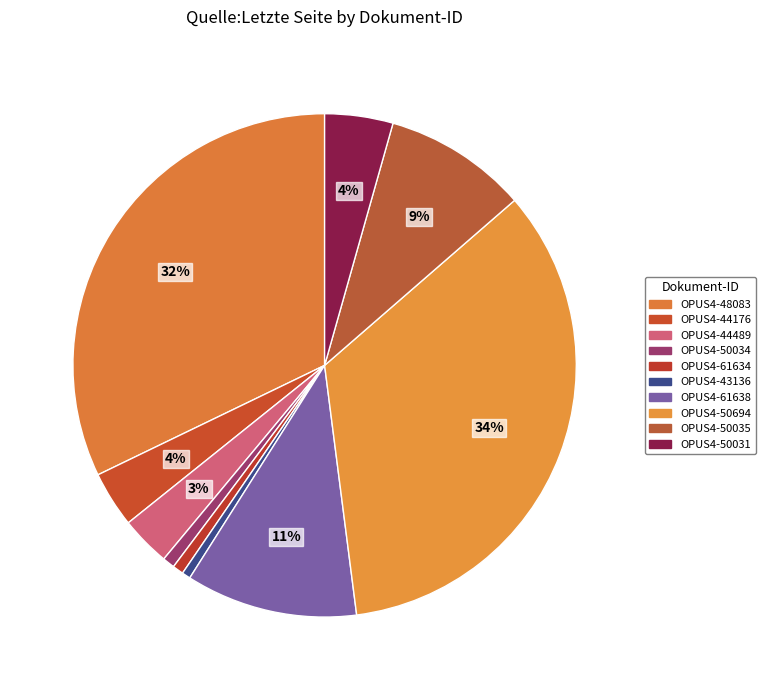

How many segments does this pie chart have?

10